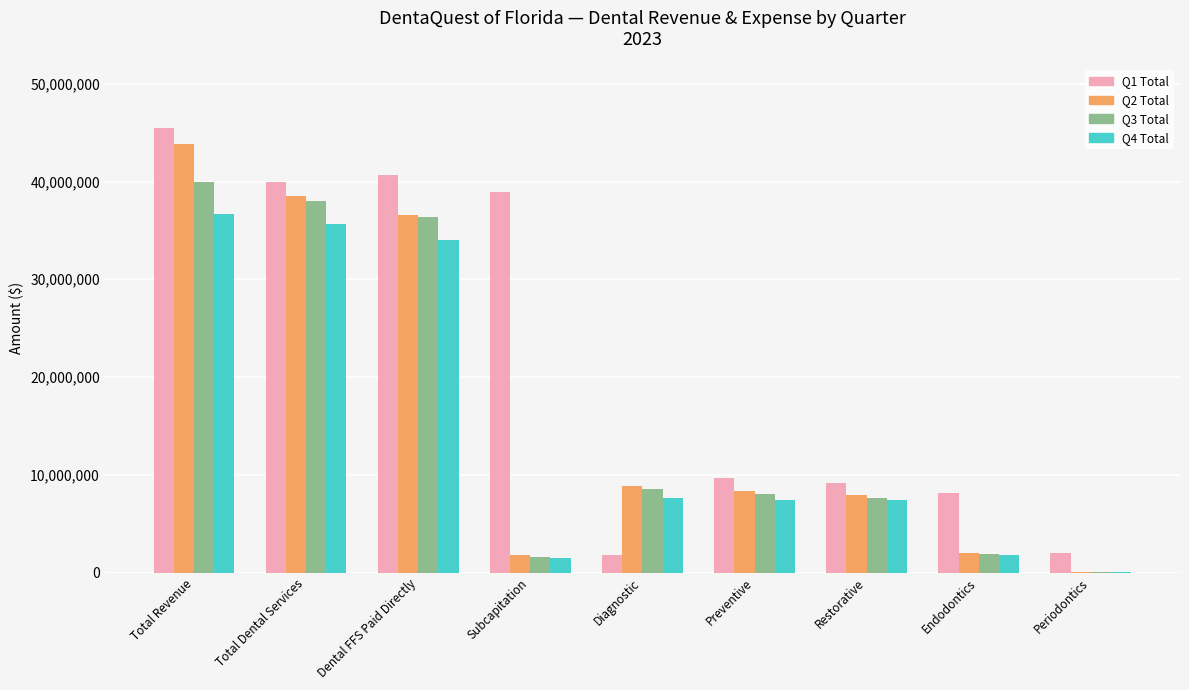

What is the maximum value for Q2 Total?

43801919.7